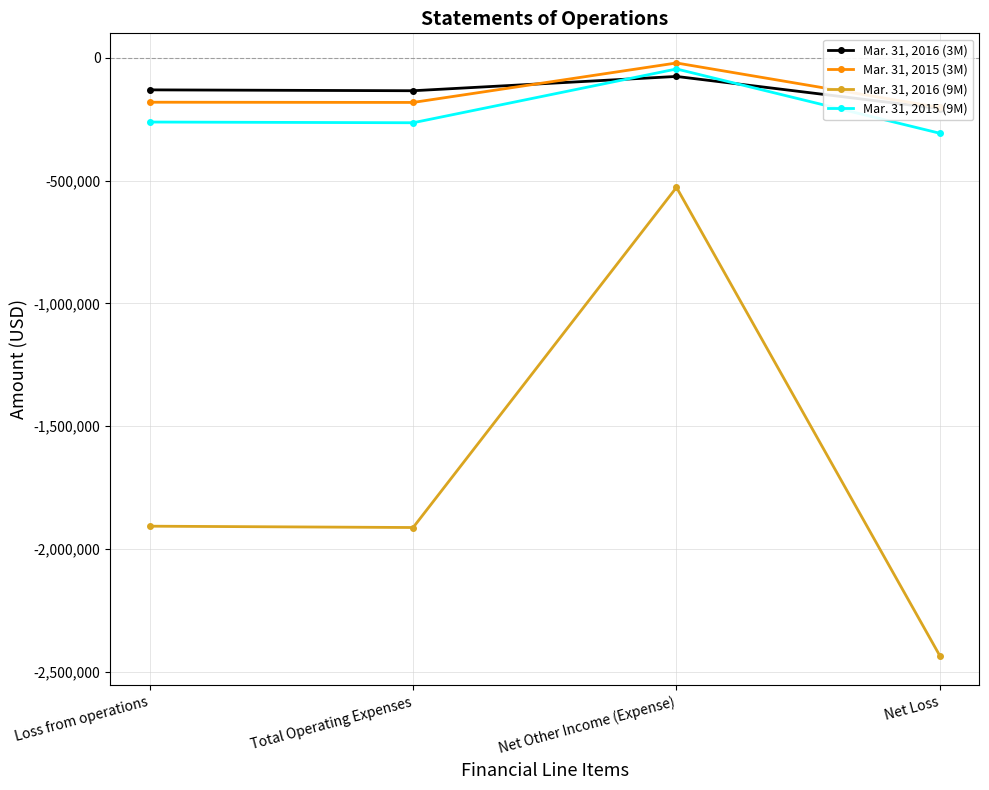

How many lines are shown in the chart?

4